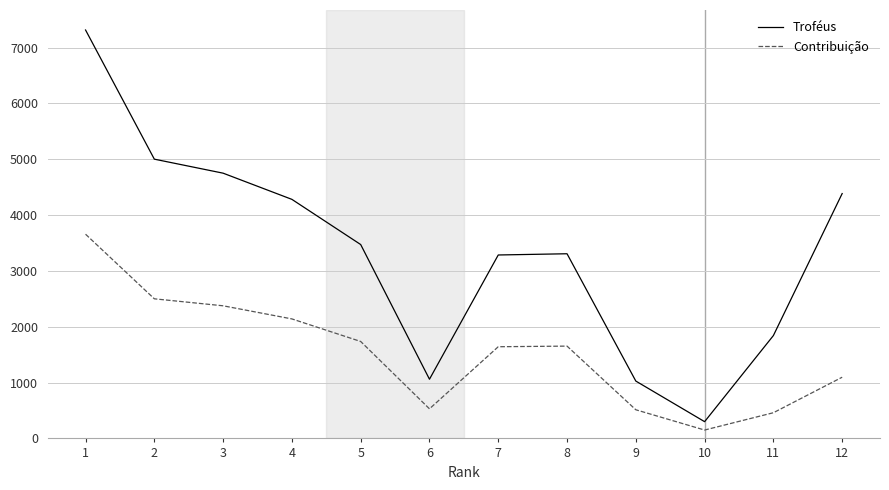

What is the difference between the Contribuição values at 11 and 10?

310